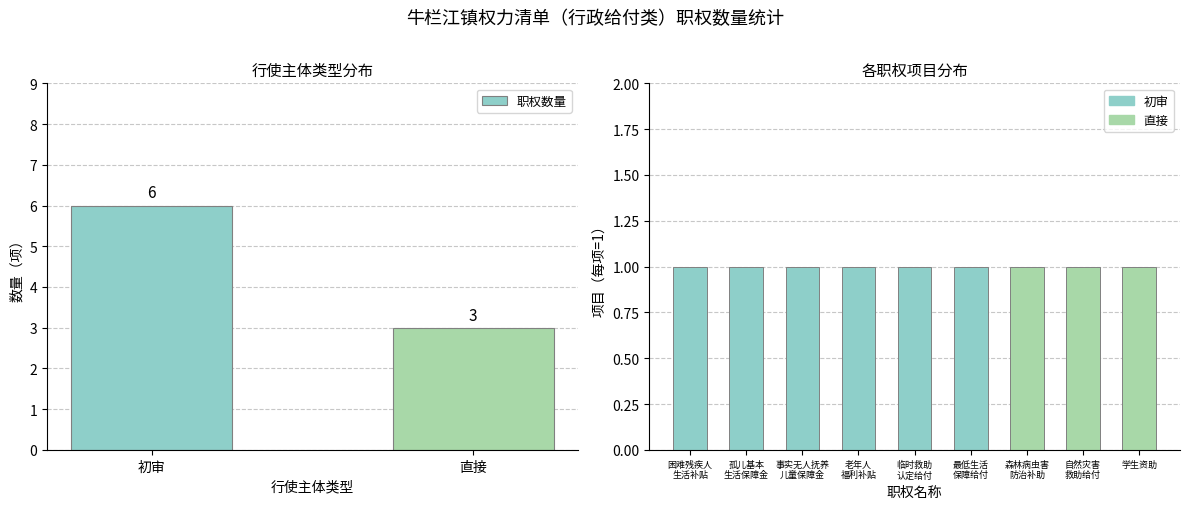

What is the smallest value displayed?

3